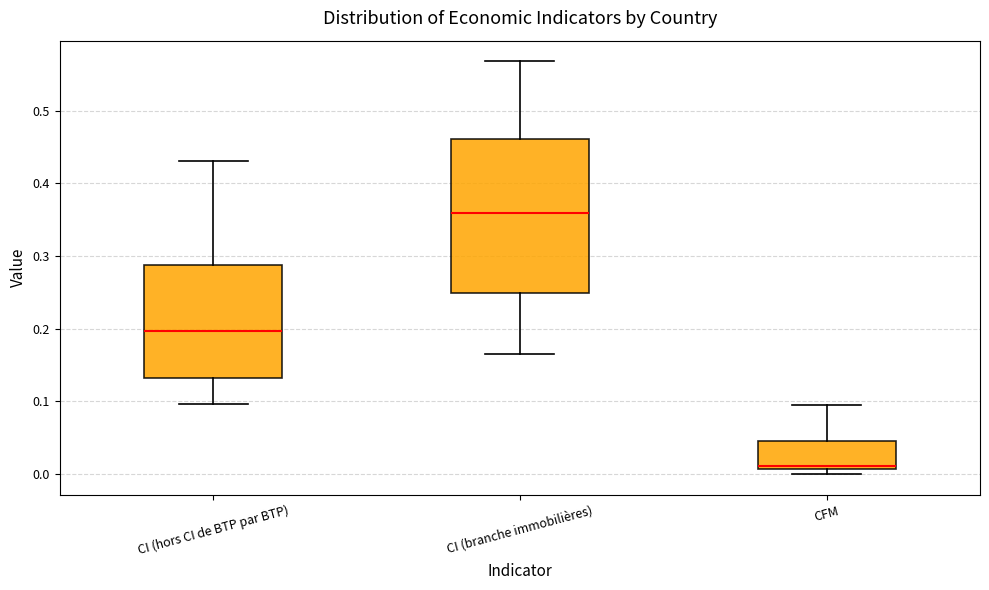

Reading left to right, read every box against the y-axis: the position of its median line, the range the box covers, and the ends of its whiskers. The values are not printed on the chart, so give them approximately, as read against the axis.

CI (hors CI de BTP par BTP): median 0.20, box 0.13 to 0.29, whiskers 0.10 to 0.43
CI (branche immobilières): median 0.36, box 0.25 to 0.46, whiskers 0.16 to 0.57
CFM: median 0.01 (just above the box's lower edge), box 0.01 to 0.05, whiskers 0.00 to 0.09